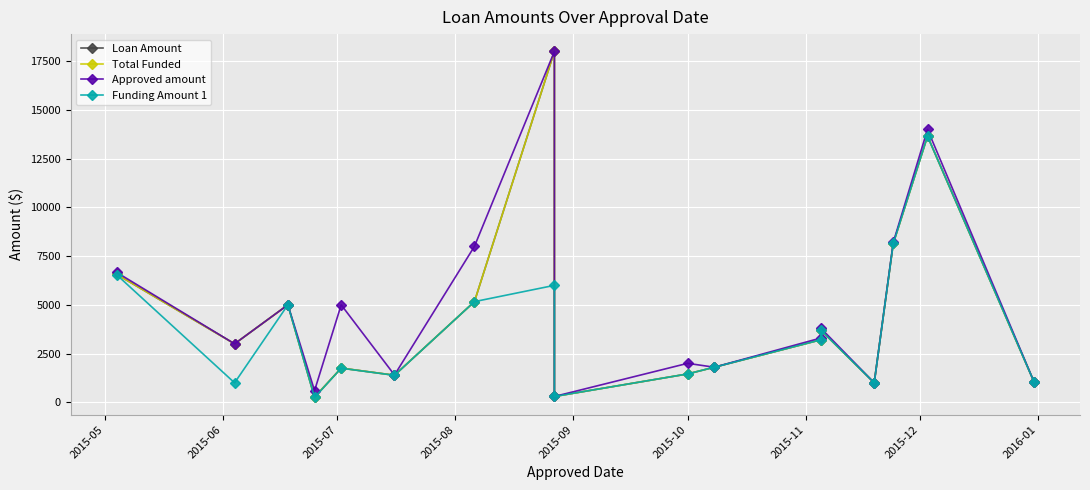

What is the sum of all Total Funded values?

75451.8